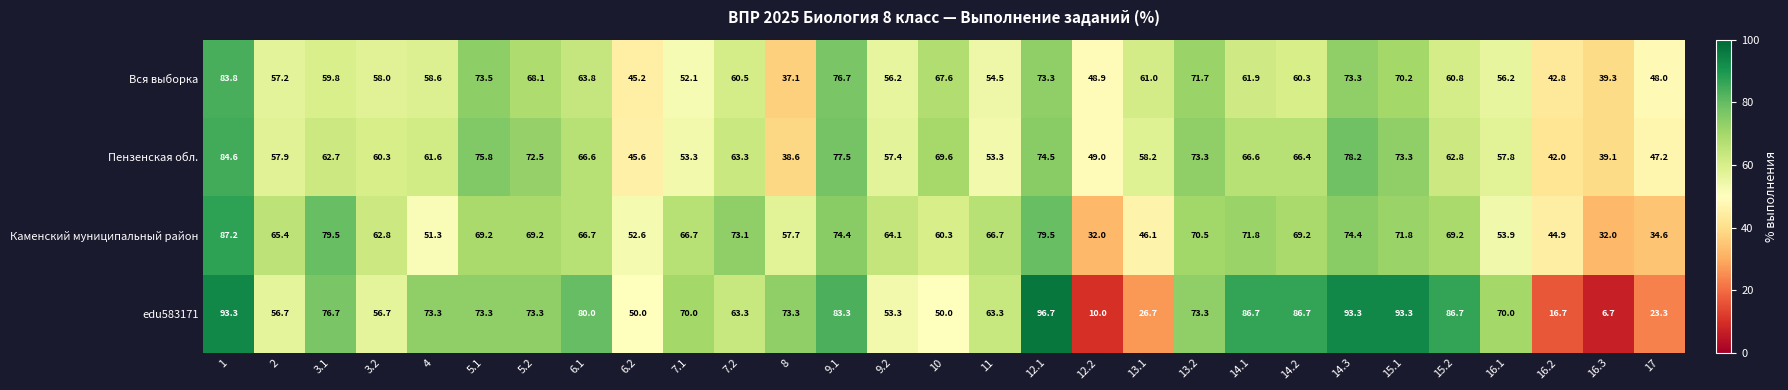

Which series has the widest spread of values?

edu583171